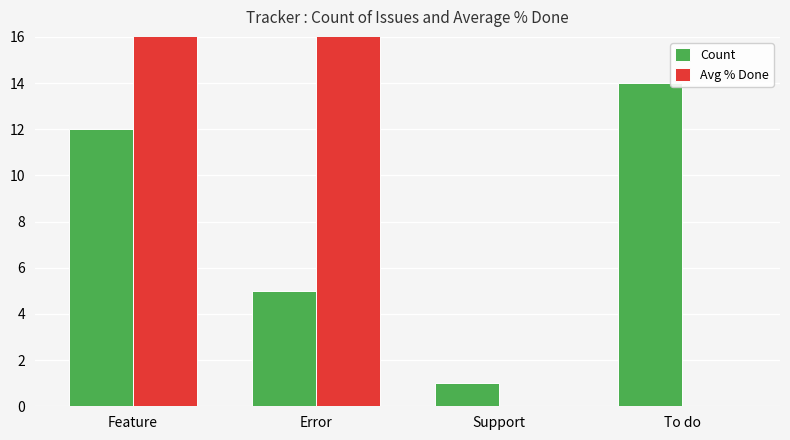

How many values in the Count series are below 12?

2